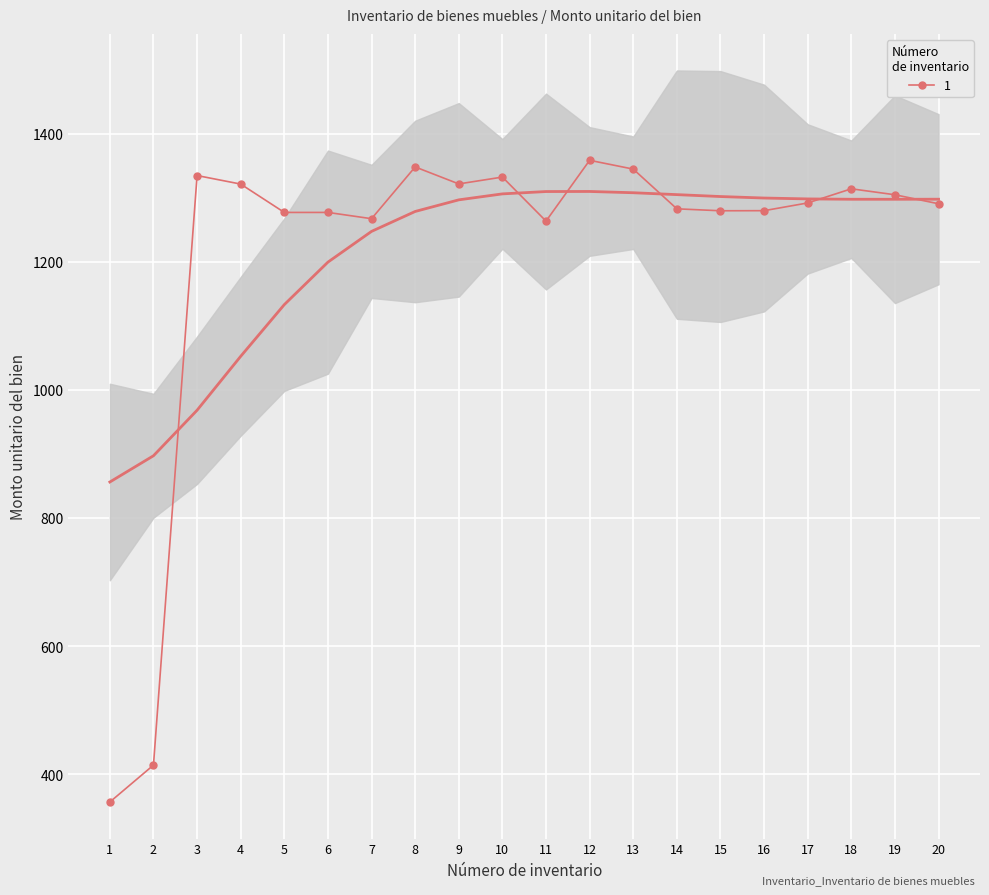

Which label corresponds to the smallest value in the chart?

1